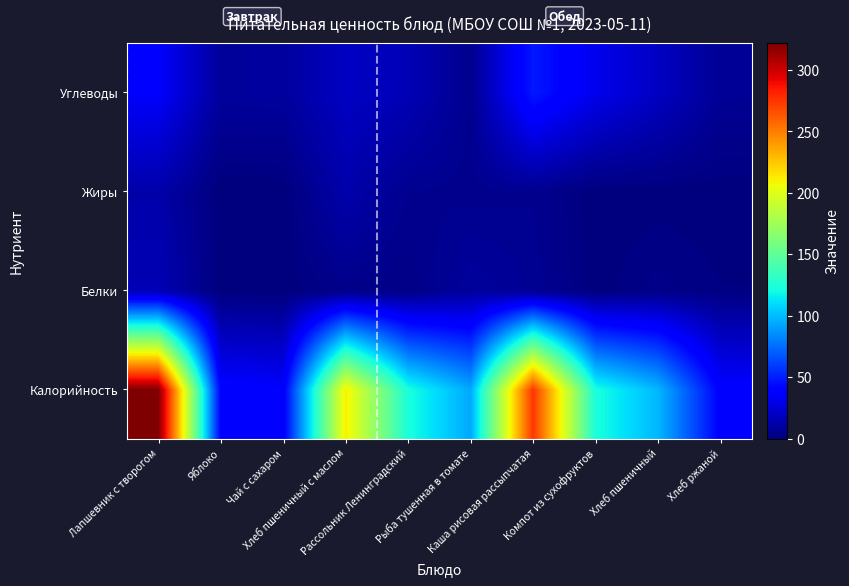

Rank the series at Лапшевник с творогом from highest to lowest value.

Калорийность, Углеводы, Белки, Жиры